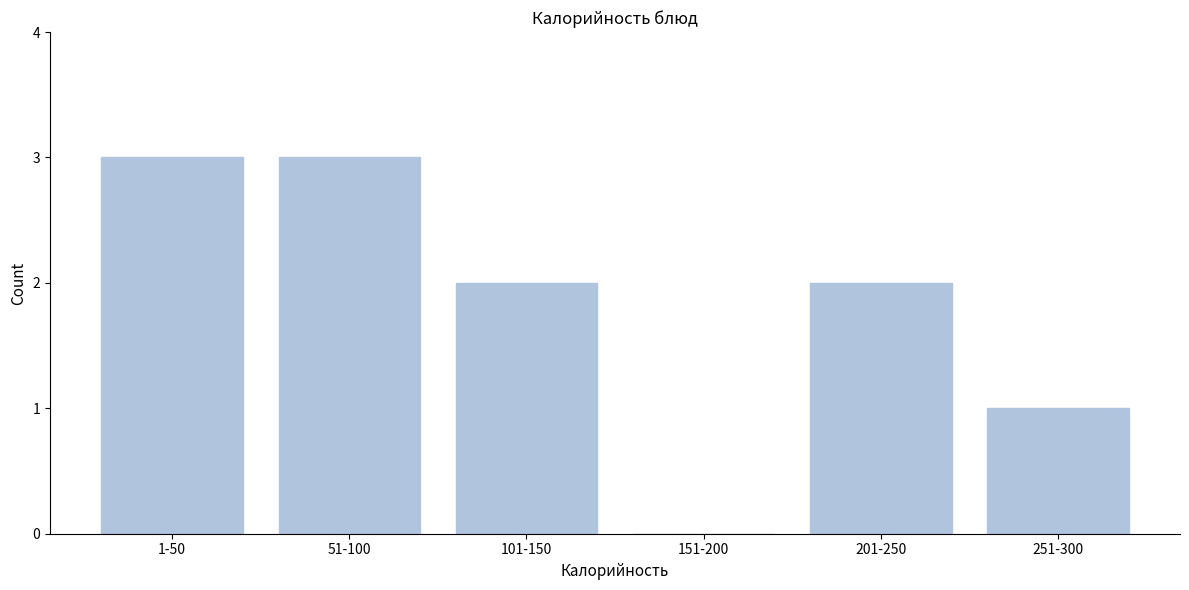

Reading left to right, extract all data points from this chart.

1-50=3	51-100=3	101-150=2	151-200=0	201-250=2	251-300=1